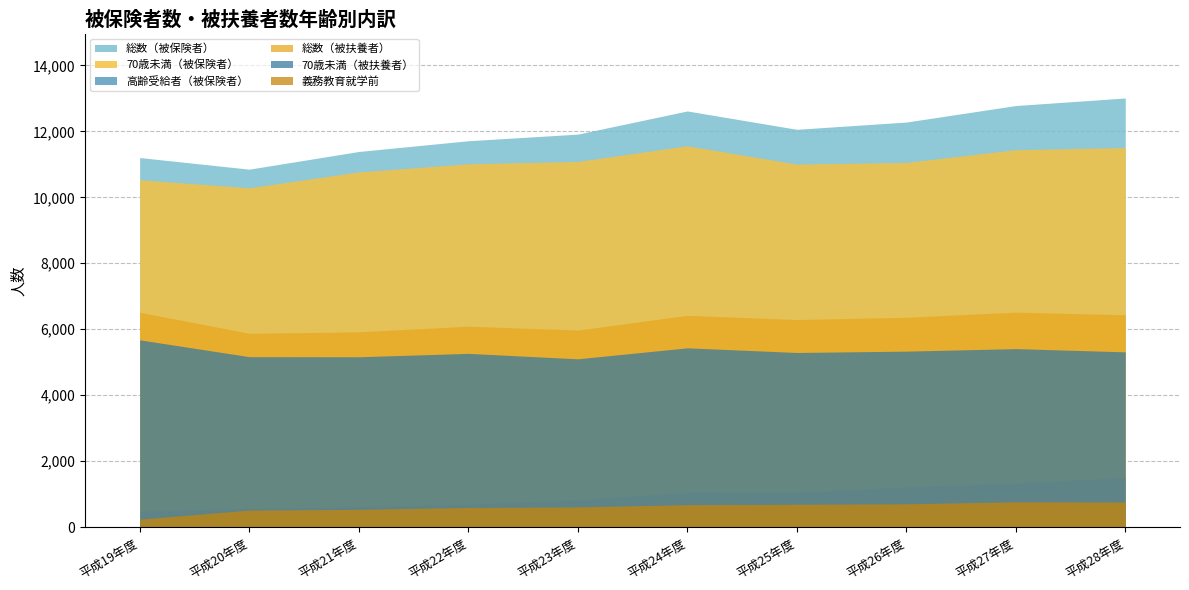

At how many categories does at least one series exceed 10110?

10